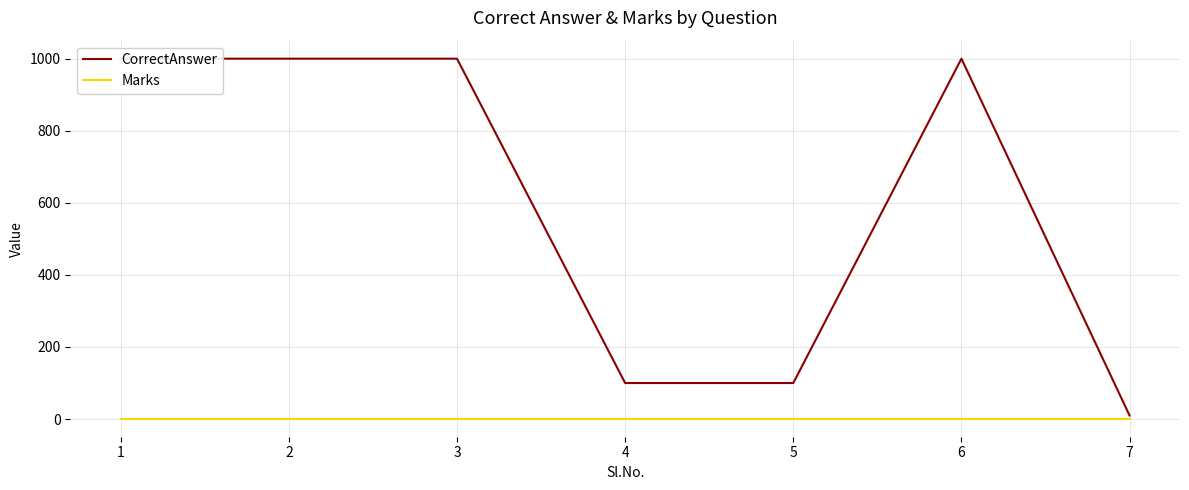

Rank the series at 1 from highest to lowest value.

CorrectAnswer, Marks